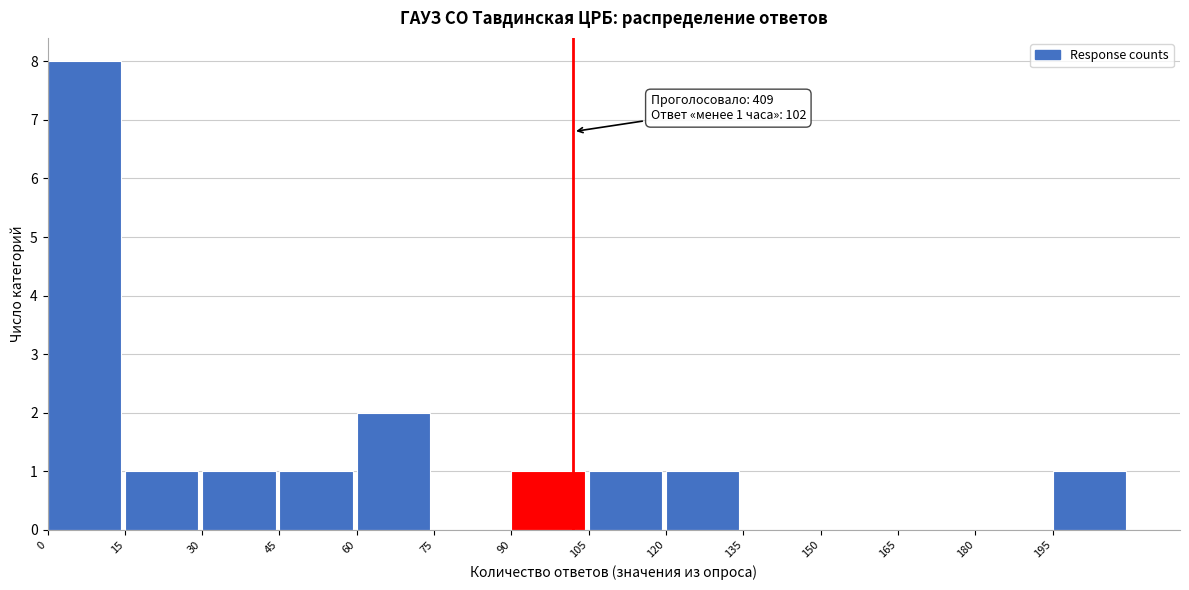

Which range on the x-axis has the tallest bar?

0 to 15